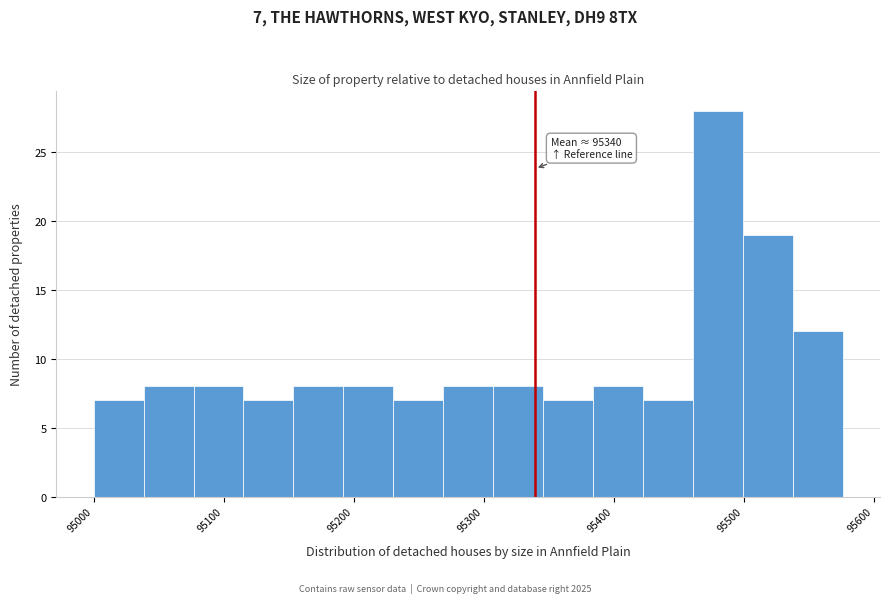

Around what value on the x-axis is the tallest bar? Give the approximate position of its centre, as read against the axis.

95480